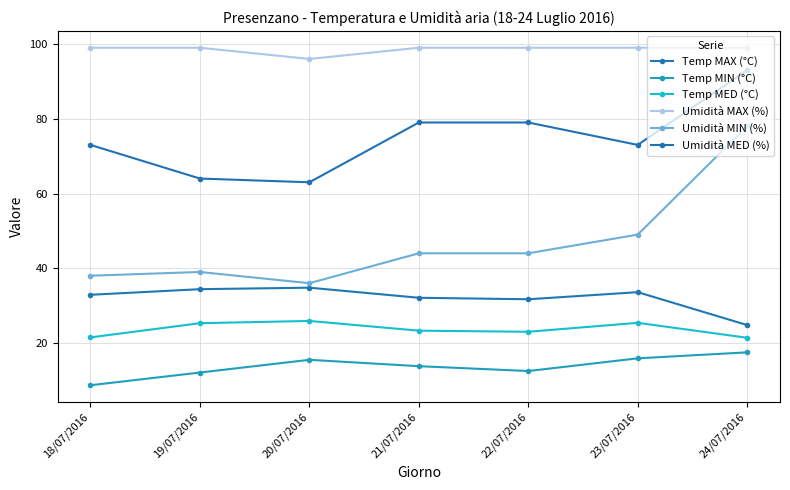

How many lines are shown in the chart?

6